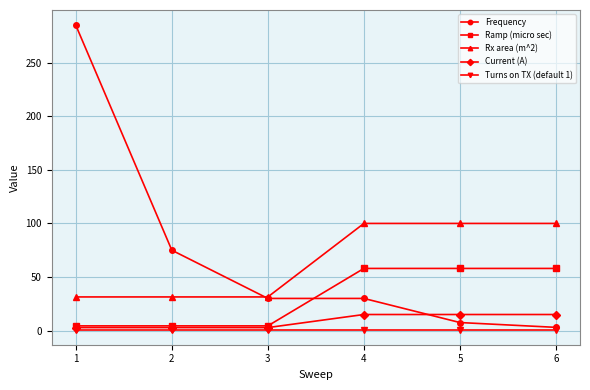

Does the chart have visible grid lines?

Yes